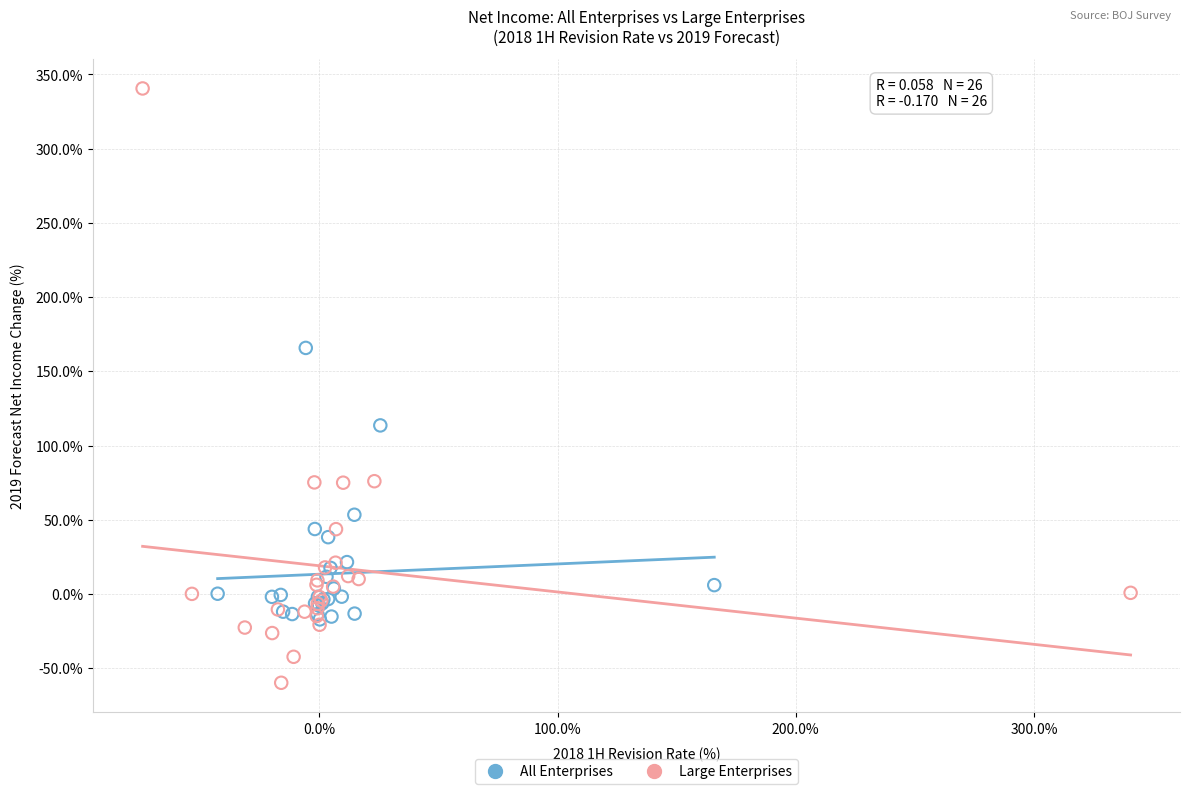

Which series reaches the maximum Y coordinate?

Large Enterprises